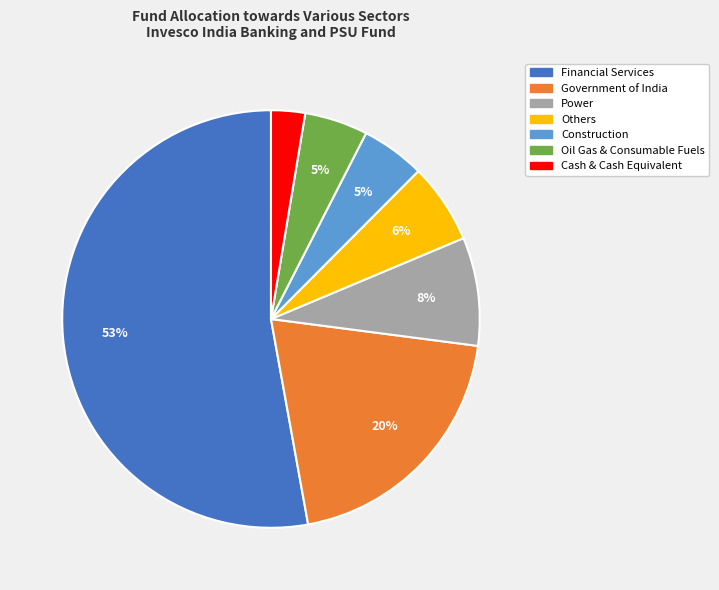

To the nearest percent, what portion does Others represent?

6%